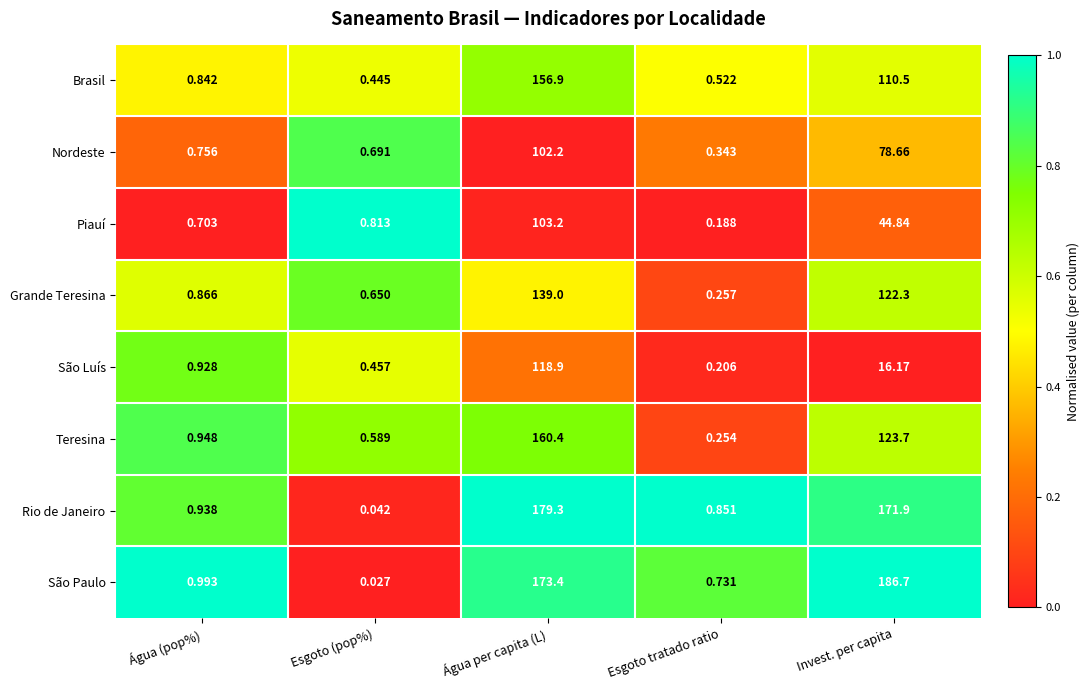

How many series are shown in this chart?

8